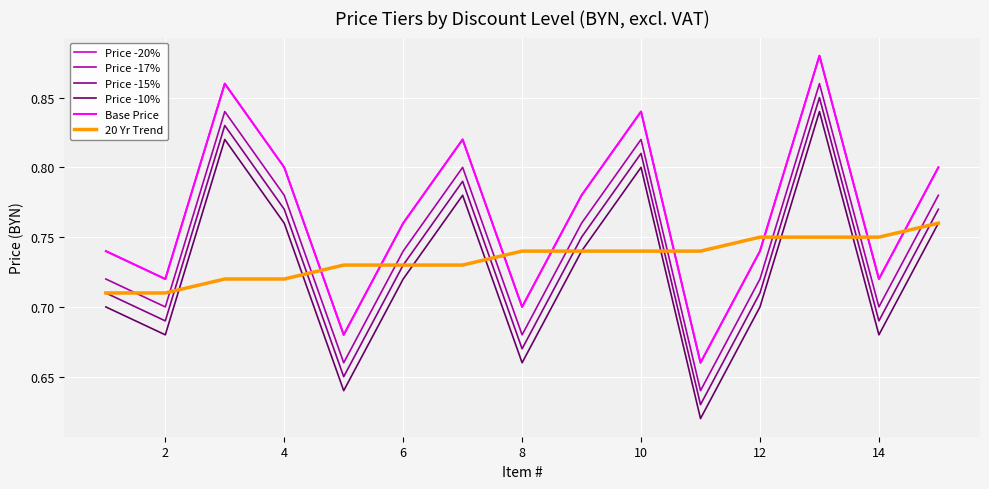

Is this an area chart (filled region under the line)?

No